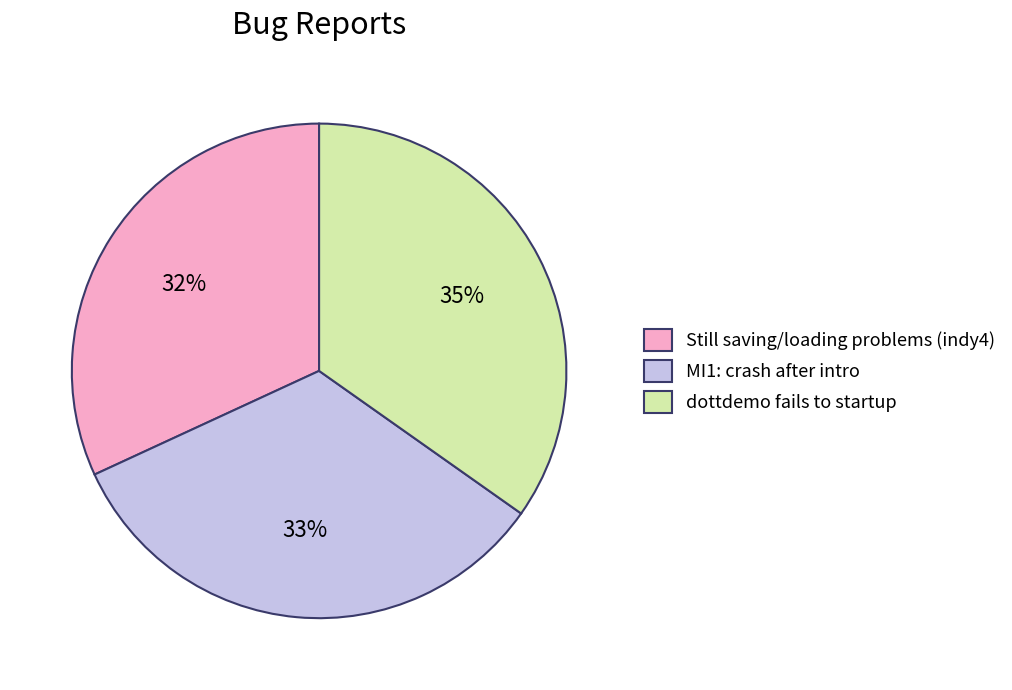

Does dottdemo fails to startup represent more than half of the total?

No